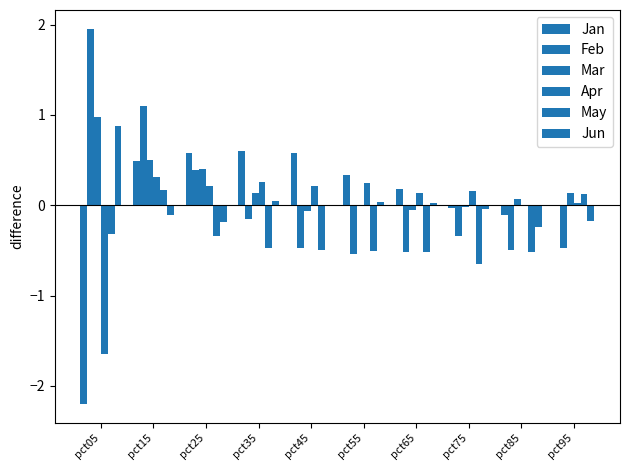

True or false: Jun has a value of -0.0 at pct45.

True